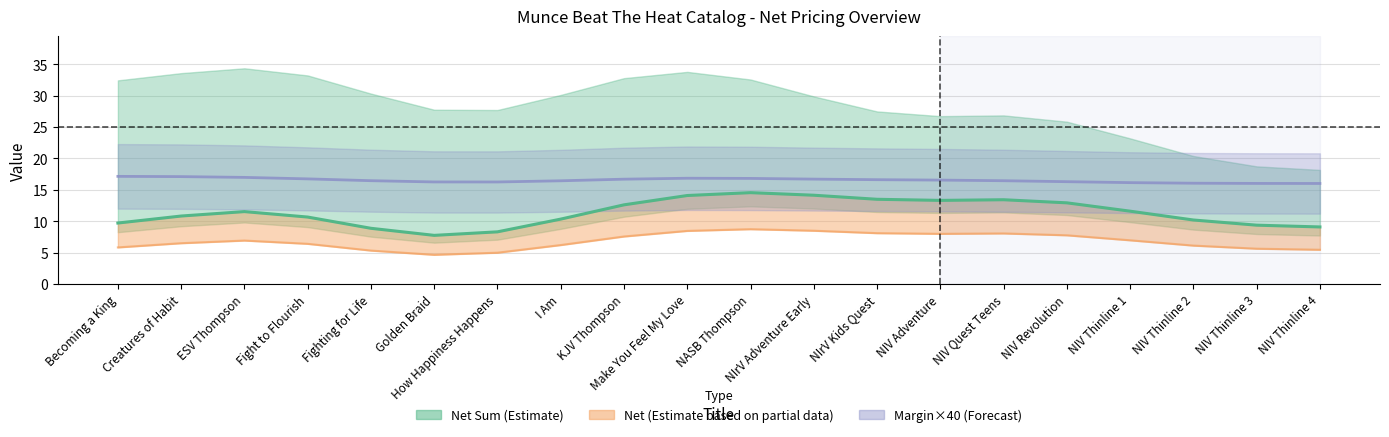

Reading right to left, transcribe all the data shown in this chart.

9.1	9.4	10.2	11.6	12.9	13.4	13.3	13.5	14.1	14.5	14.1	12.6	10.3	8.3	7.7	8.9	10.7	11.5	10.8	9.7